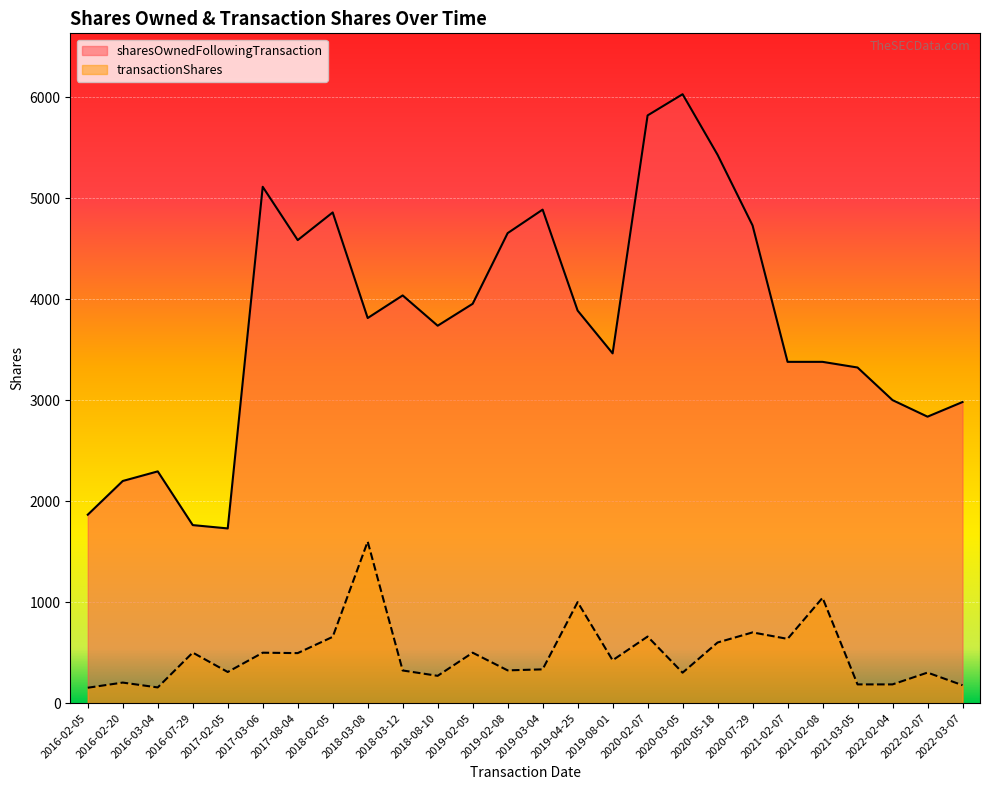

What is the maximum value for transactionShares?

1600